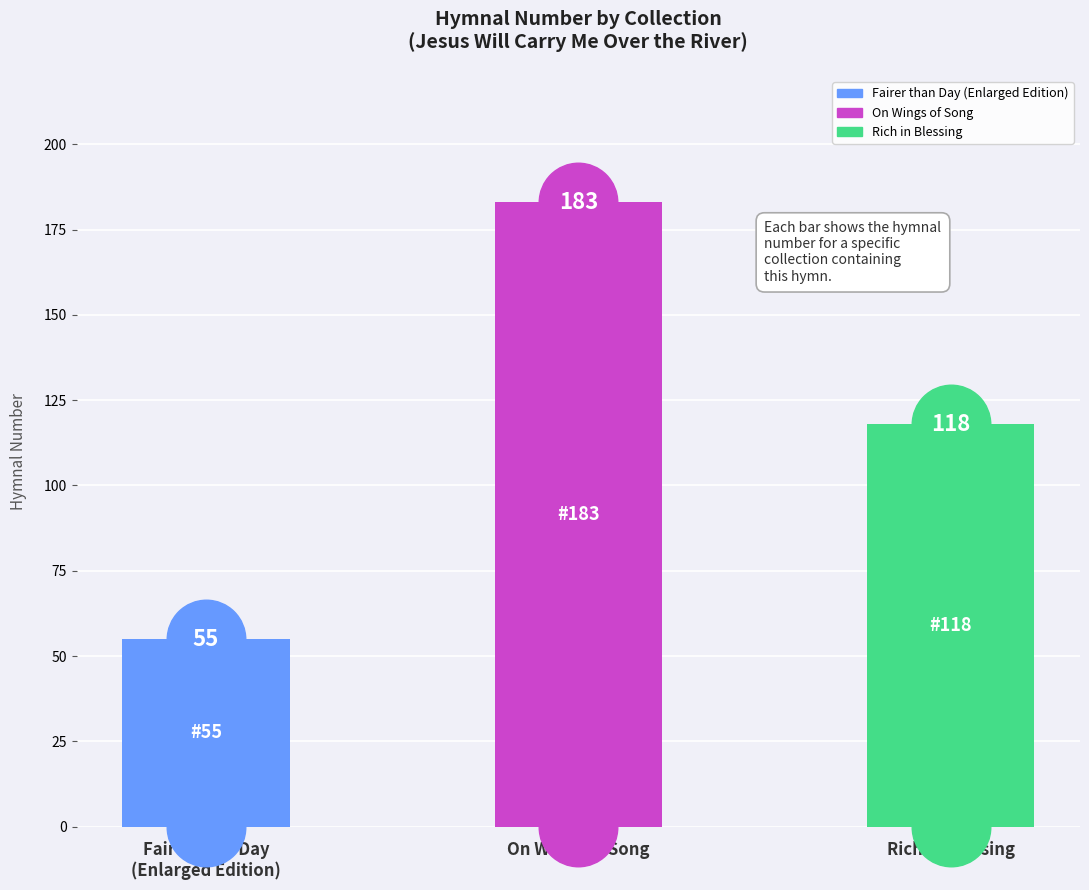

What is the change in value from Fairer than Day
(Enlarged Edition) to Rich in Blessing?

+63